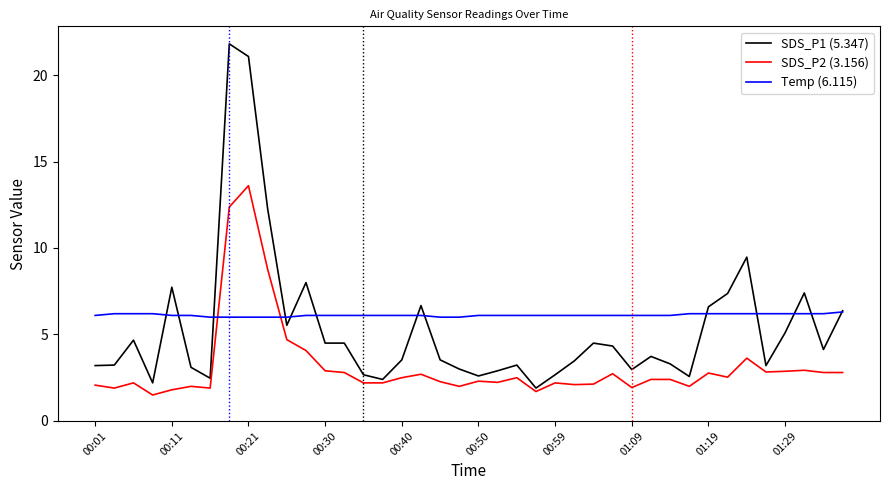

What is the greatest value displayed?

21.8